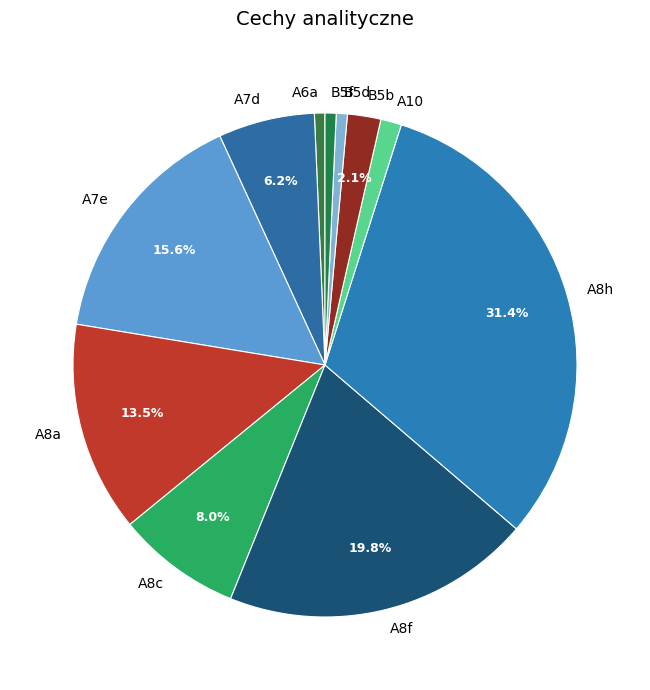

What percentage is the A8c slice, to the nearest percent?

8%